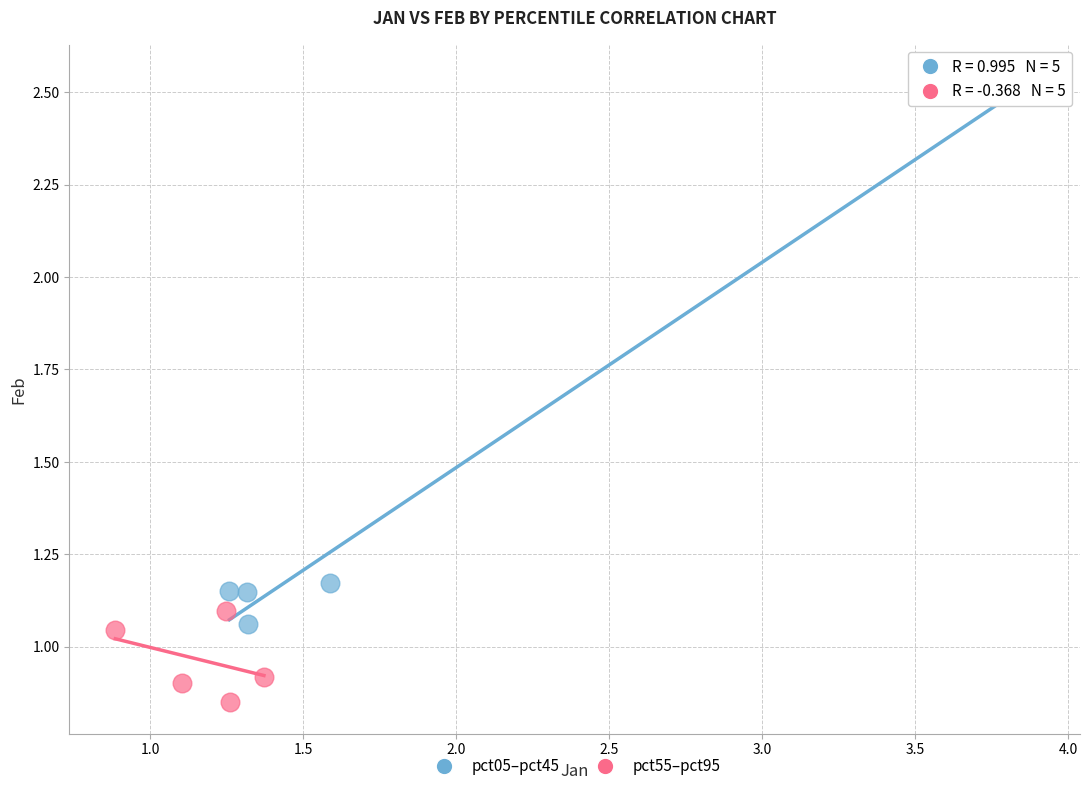

Which series has the widest spread of Y values?

pct05–pct45